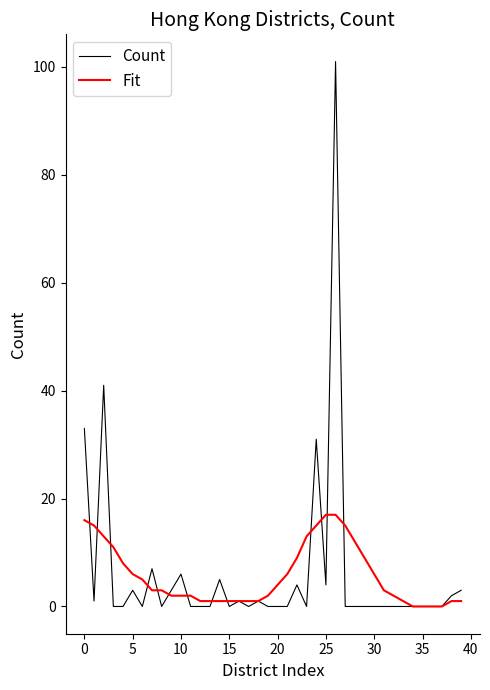

How many lines are shown in the chart?

2